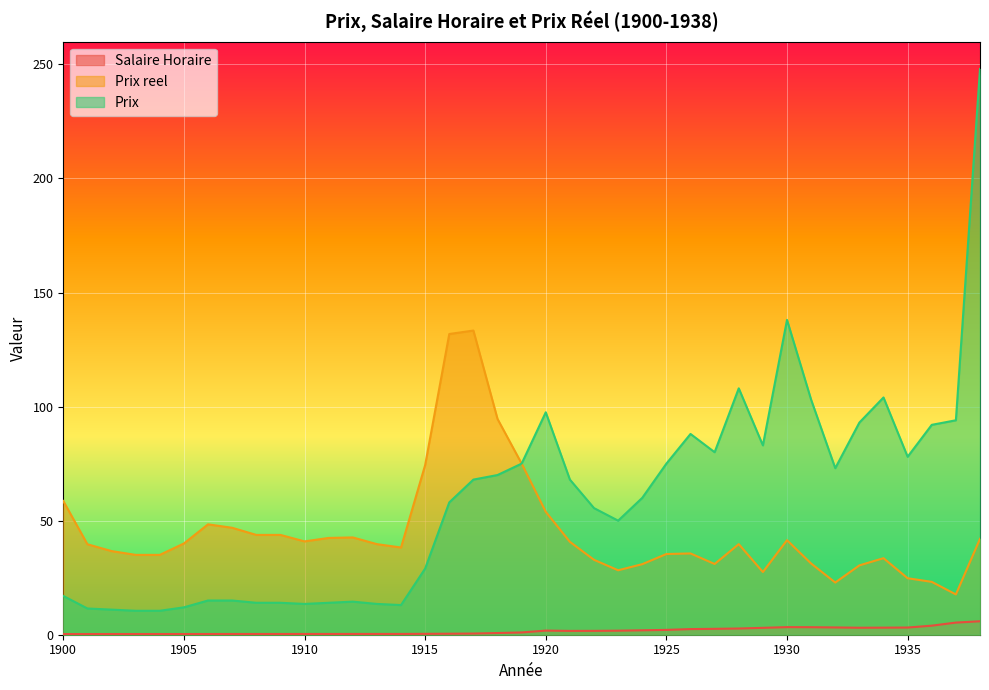

Reading left to right, list all the values displayed in this chart.

Salaire Horaire: 1900=0.3	1901=0.3	1902=0.3	1903=0.3	1904=0.3	1905=0.3	1906=0.3	1907=0.3	1908=0.3	1909=0.3	1910=0.3	1911=0.3	1912=0.3	1913=0.3	1914=0.3	1915=0.4	1916=0.4	1917=0.5	1918=0.7	1919=1.0	1920=1.8	1921=1.7	1922=1.7	1923=1.8	1924=1.9	1925=2.1	1926=2.5	1927=2.6	1928=2.7	1929=3.0	1930=3.3	1931=3.3	1932=3.2	1933=3.1	1934=3.1	1935=3.1	1936=4.0	1937=5.3	1938=5.9
Prix reel: 1900=58.6	1901=39.7	1902=36.7	1903=35.0	1904=35.0	1905=40.0	1906=48.4	1907=46.9	1908=43.8	1909=43.8	1910=40.9	1911=42.4	1912=42.6	1913=39.7	1914=38.2	1915=74.4	1916=131.8	1917=133.3	1918=94.6	1919=75.0	1920=53.9	1921=40.7	1922=32.8	1923=28.2	1924=30.9	1925=35.4	1926=35.6	1927=31.0	1928=39.7	1929=27.5	1930=41.4	1931=31.2	1932=22.9	1933=30.4	1934=33.5	1935=24.8	1936=23.2	1937=17.7	1938=42.0
Prix: 1900=17.0	1901=11.5	1902=11.0	1903=10.5	1904=10.5	1905=12.0	1906=15.0	1907=15.0	1908=14.0	1909=14.0	1910=13.5	1911=14.0	1912=14.5	1913=13.5	1914=13.0	1915=29.0	1916=58.0	1917=68.0	1918=70.0	1919=75.0	1920=97.5	1921=68.0	1922=55.5	1923=50.0	1924=60.0	1925=75.0	1926=88.0	1927=80.0	1928=108.0	1929=83.0	1930=138.0	1931=103.0	1932=73.0	1933=93.0	1934=104.0	1935=78.0	1936=92.0	1937=94.0	1938=248.0